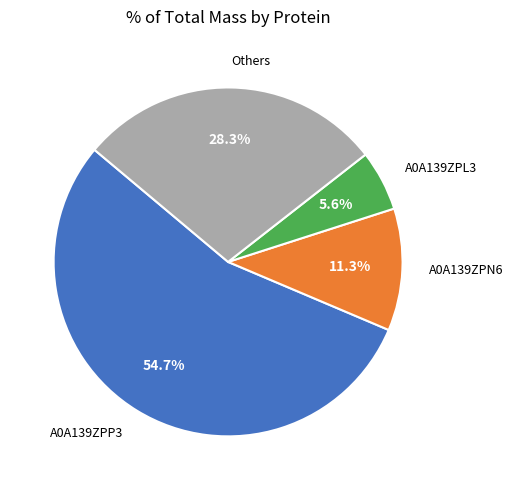

Rank the categories by value from highest to lowest.

A0A139ZPP3, Others, A0A139ZPN6, A0A139ZPL3